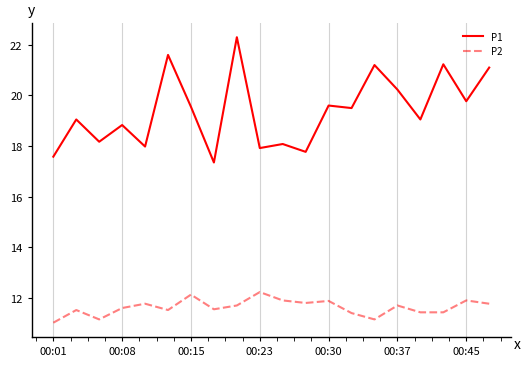

What is the sum of all P2 values?

232.6